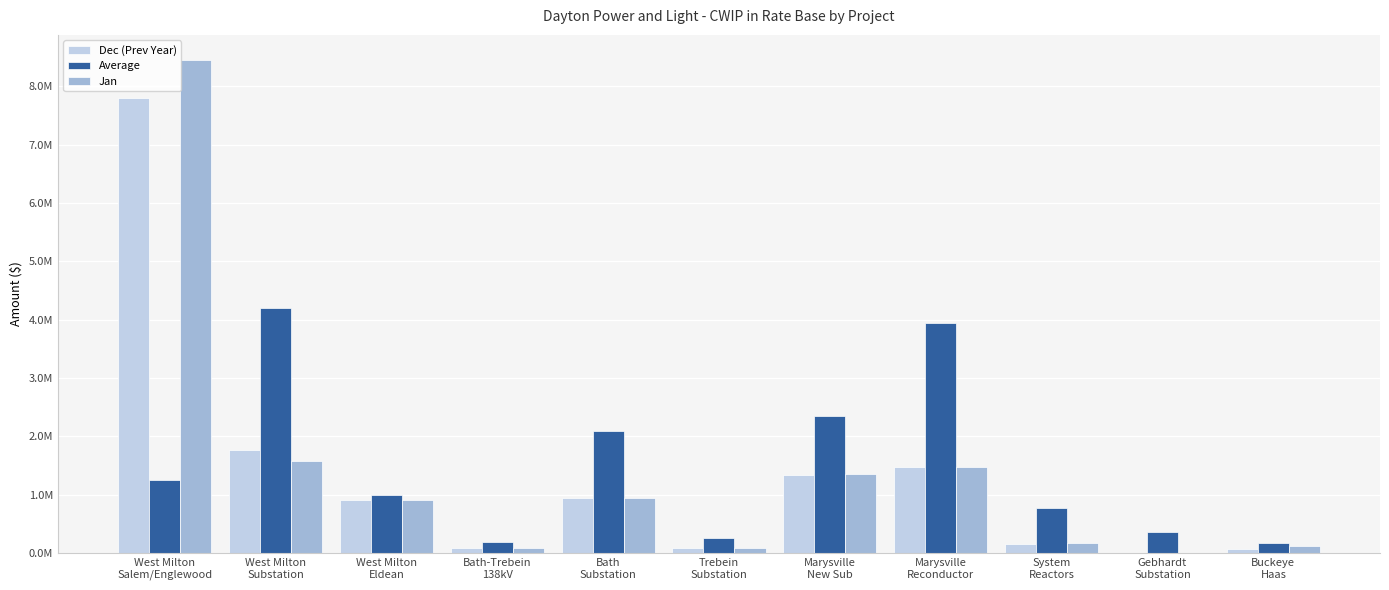

What is the total value across all series at West Milton
Substation?

7538253.9